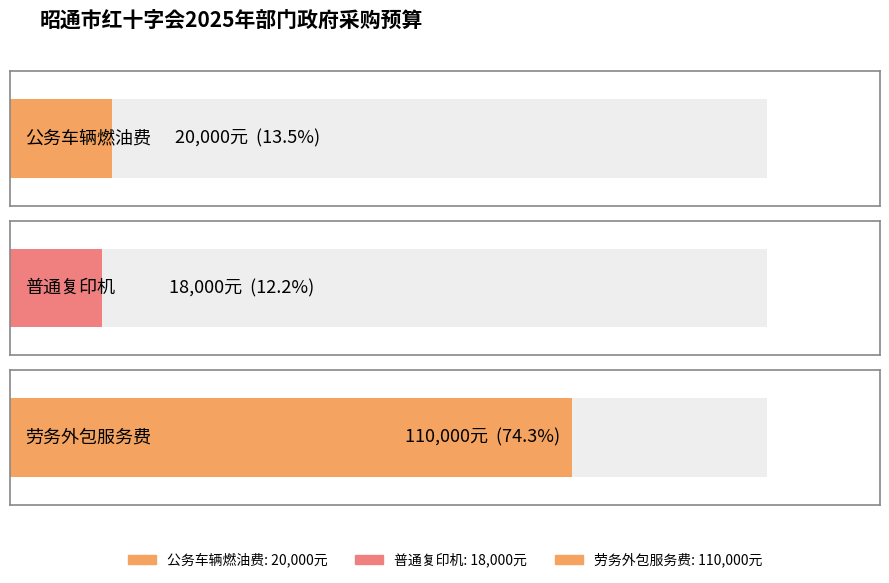

What is the ratio of the value at 劳务外包服务费 to the value at 公务车辆燃油费?

5.5